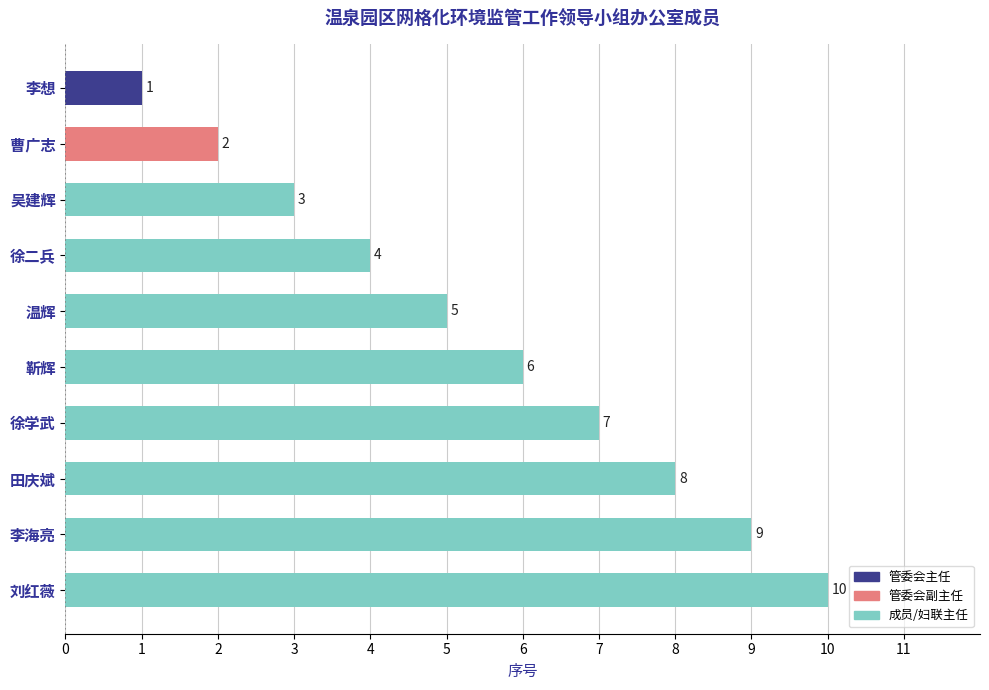

What is the greatest value displayed?

10